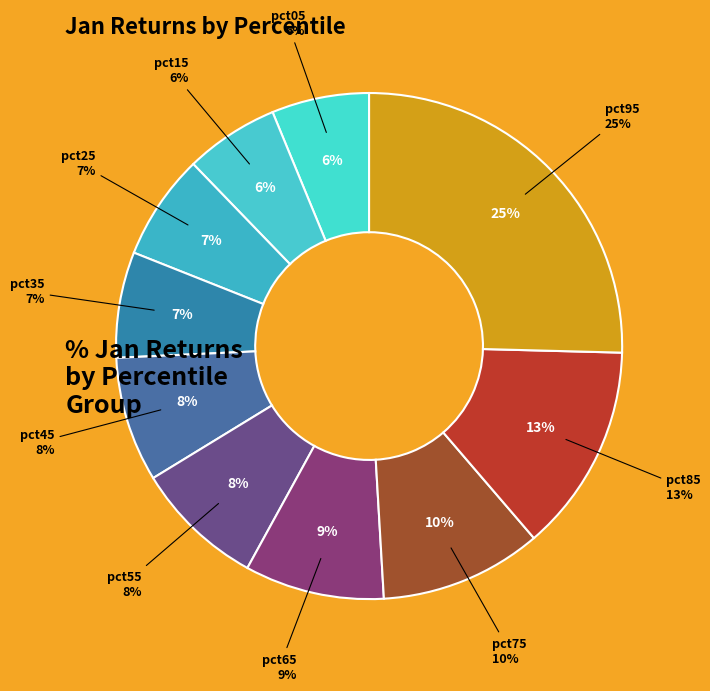

Is there a majority slice in this chart?

No